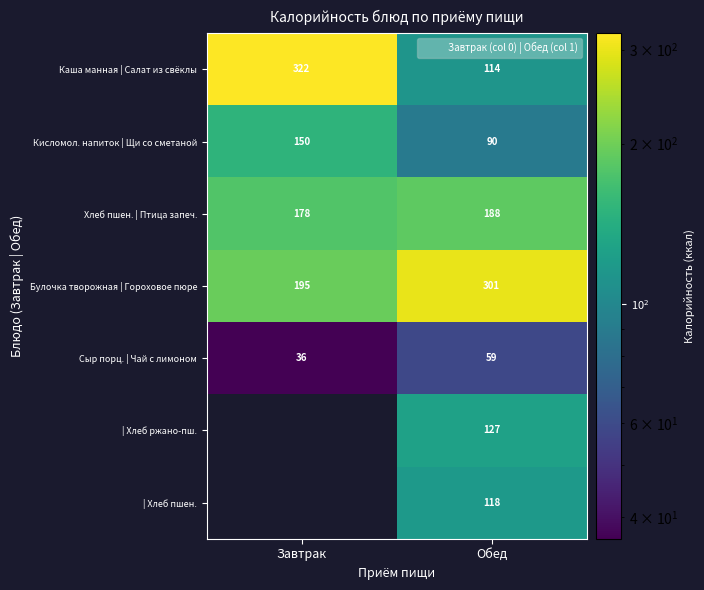

Is the value of Каша манная | Салат из свёклы at Завтрак greater than the value of Булочка творожная | Гороховое пюре at Обед?

Yes